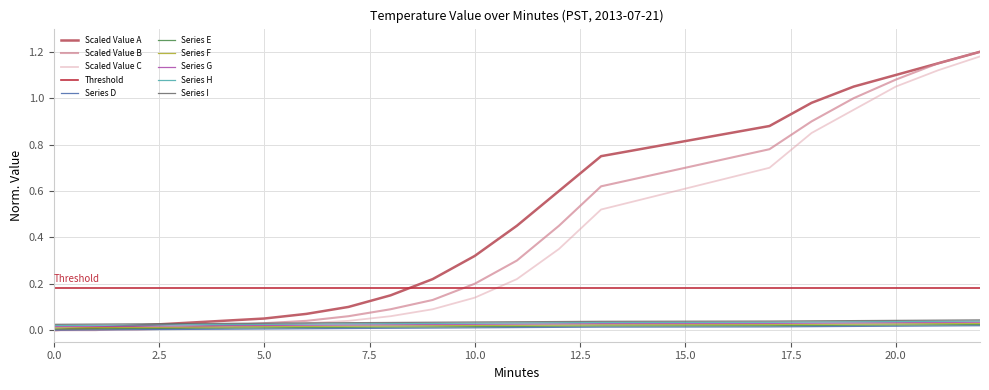

True or false: Series I and Series E cross at least once.

False